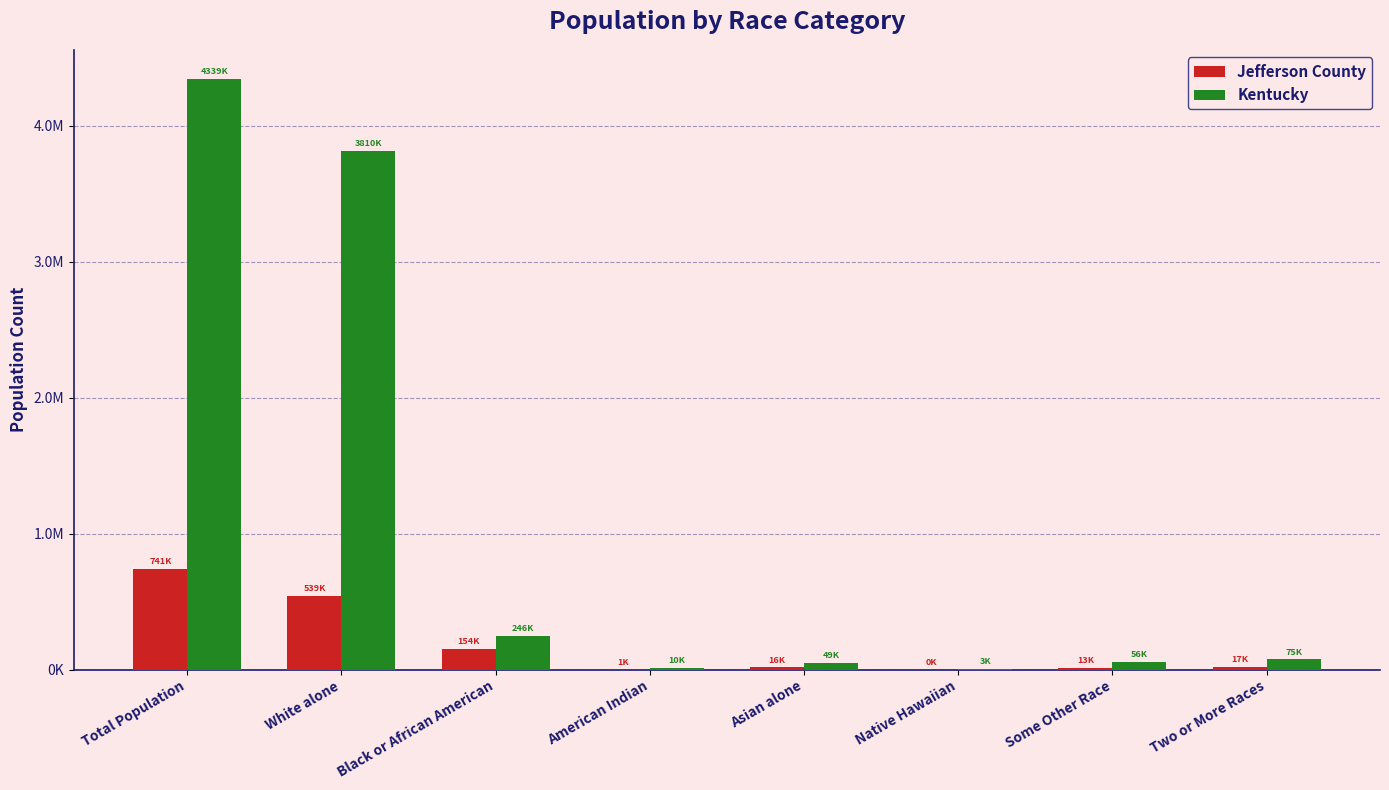

Are the bars grouped side by side (vs. stacked)?

Yes